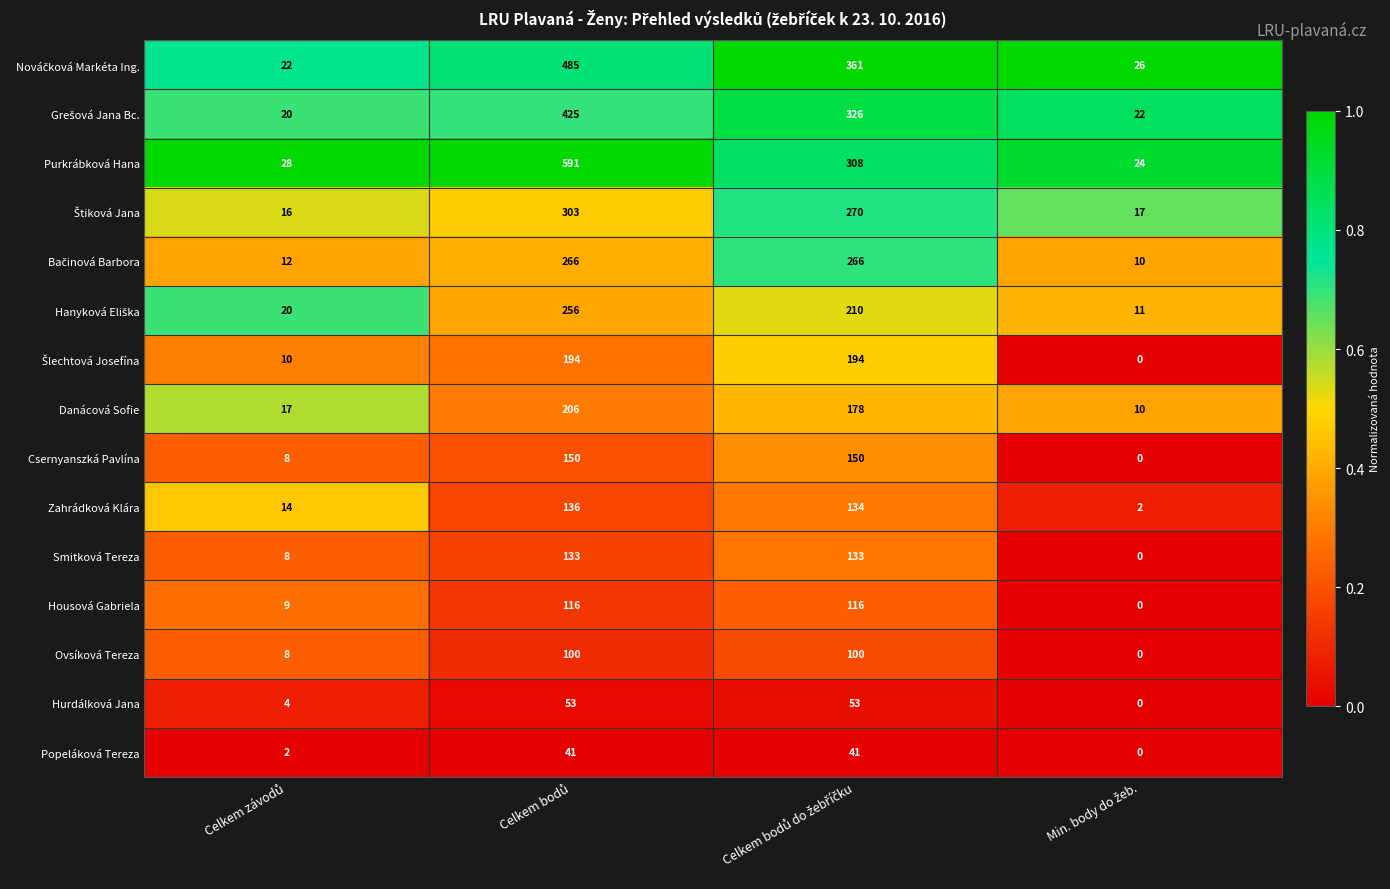

Which series has the widest spread of values?

Purkrábková Hana